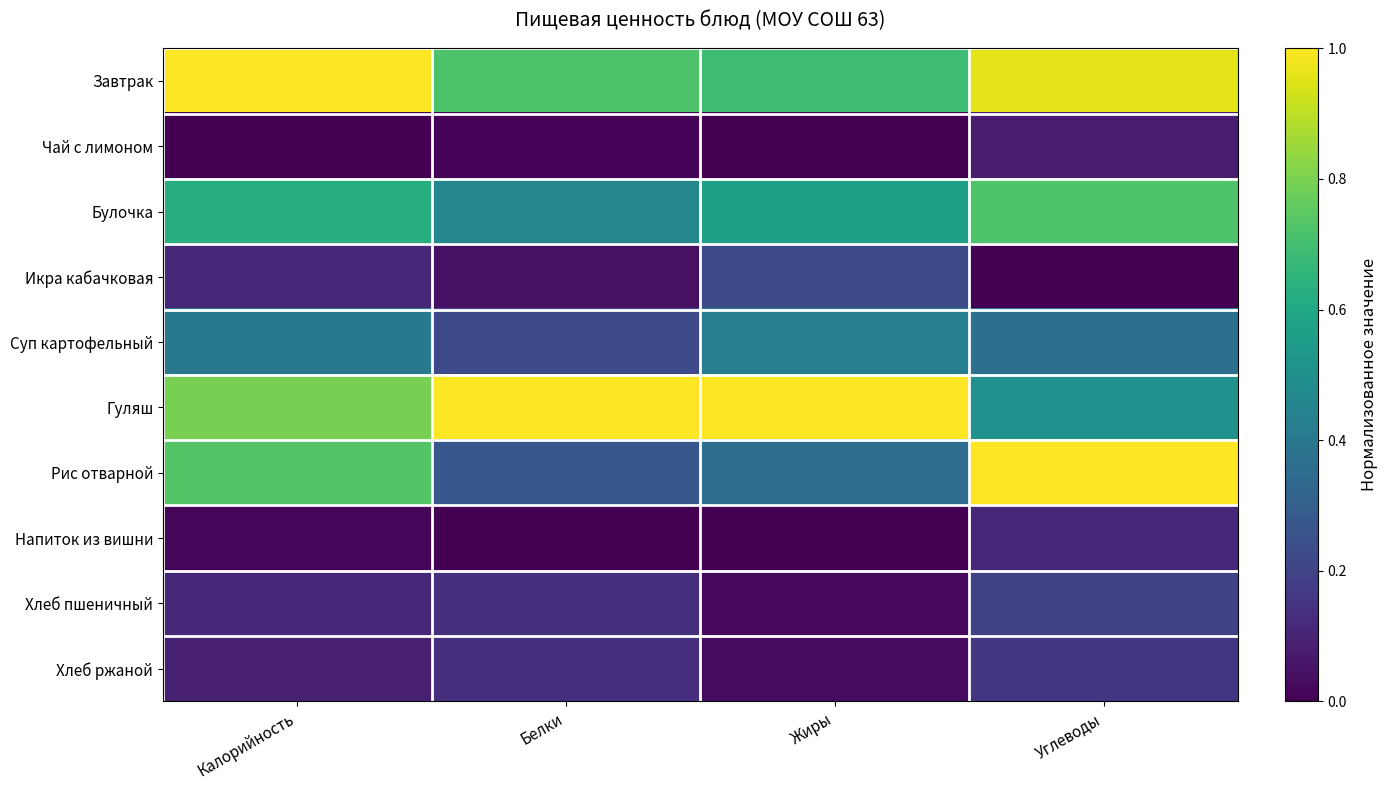

Which series changed the most between Жиры and Углеводы?

Рис отварной